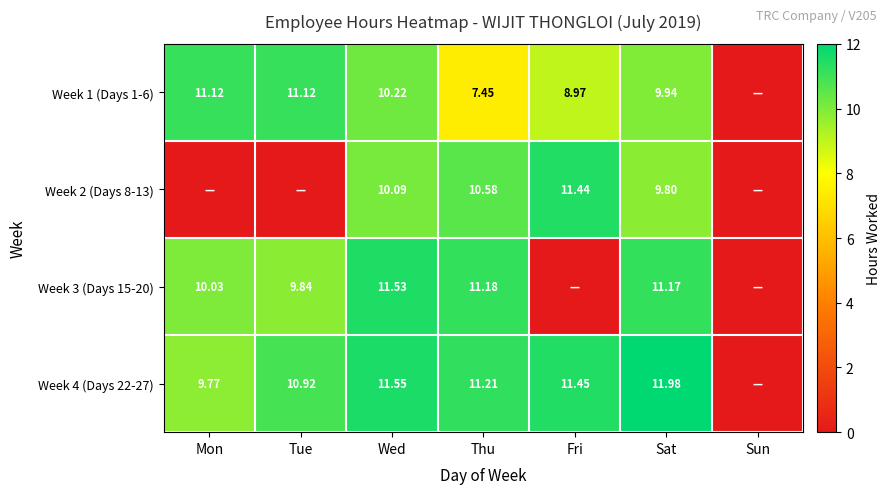

How many distinct data groups are displayed?

4